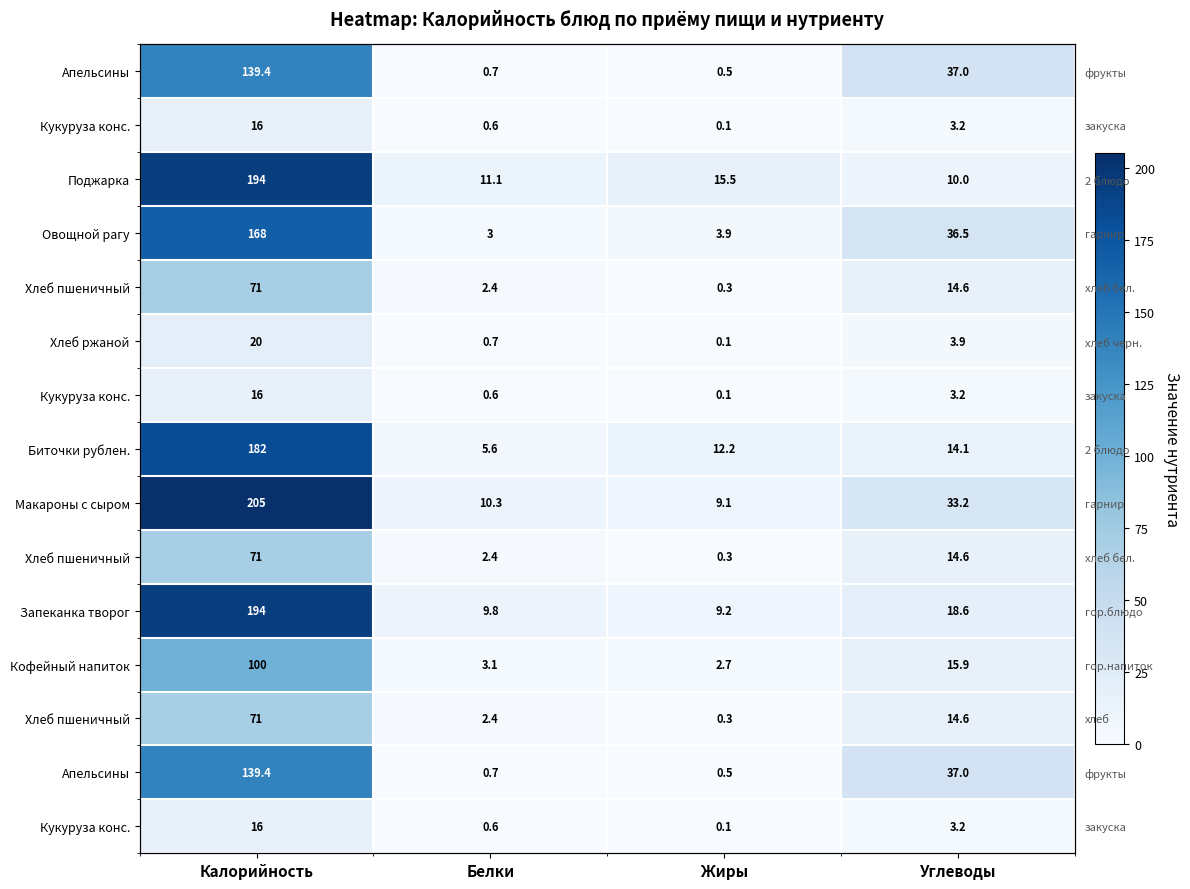

What is the spread (max minus min) of values at Калорийность?

189.0